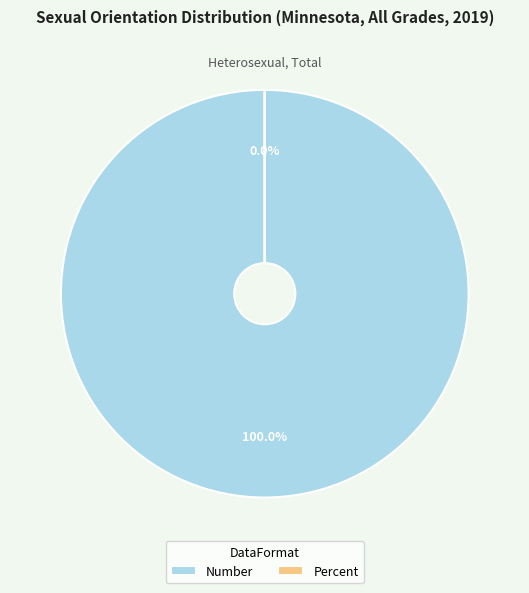

To the nearest percent, what percentage of the pie is Number?

100%